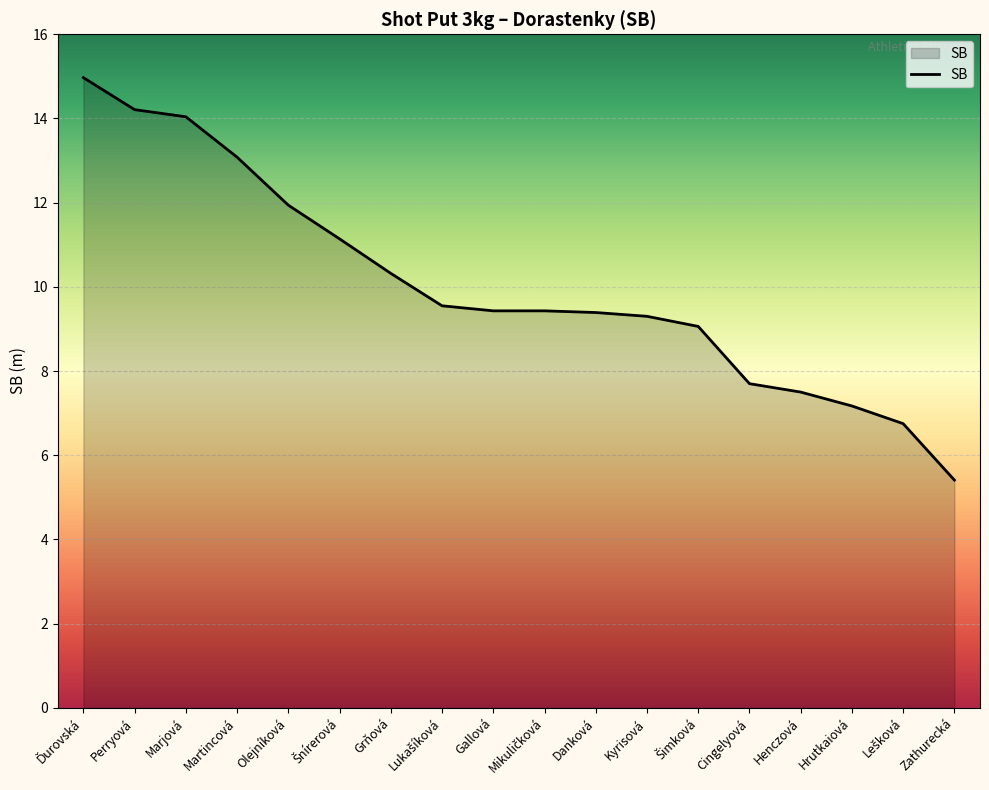

Approximately how many times larger is the value at Kyrisová compared to Hrutkaiová?

1.3